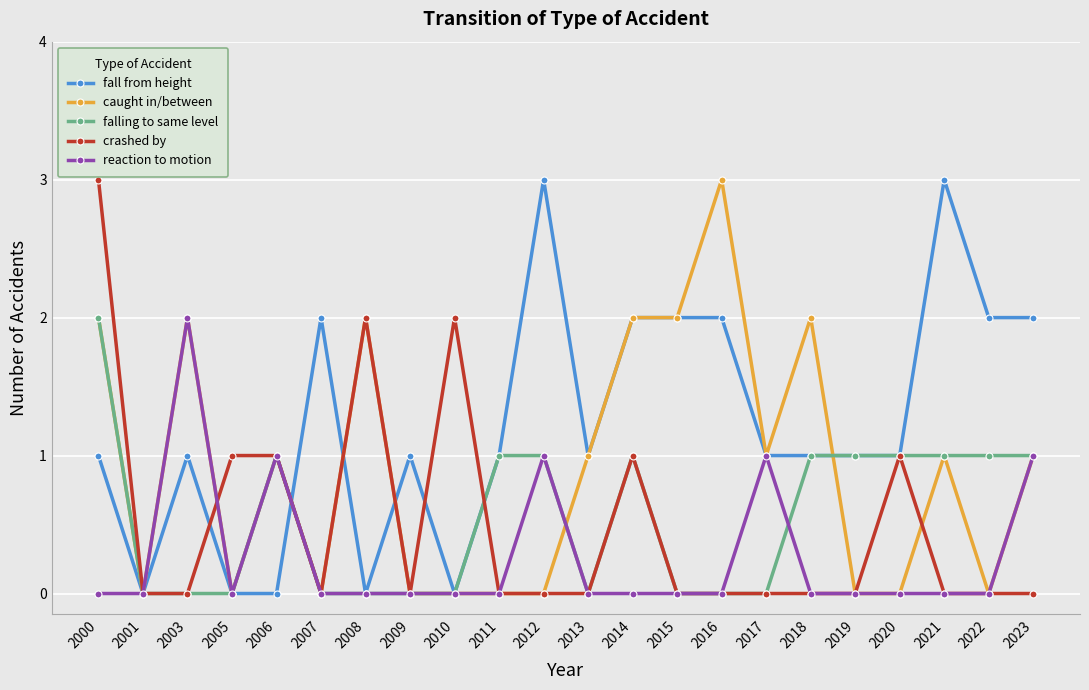

Which series changed the most between 2012 and 2016?

caught in/between